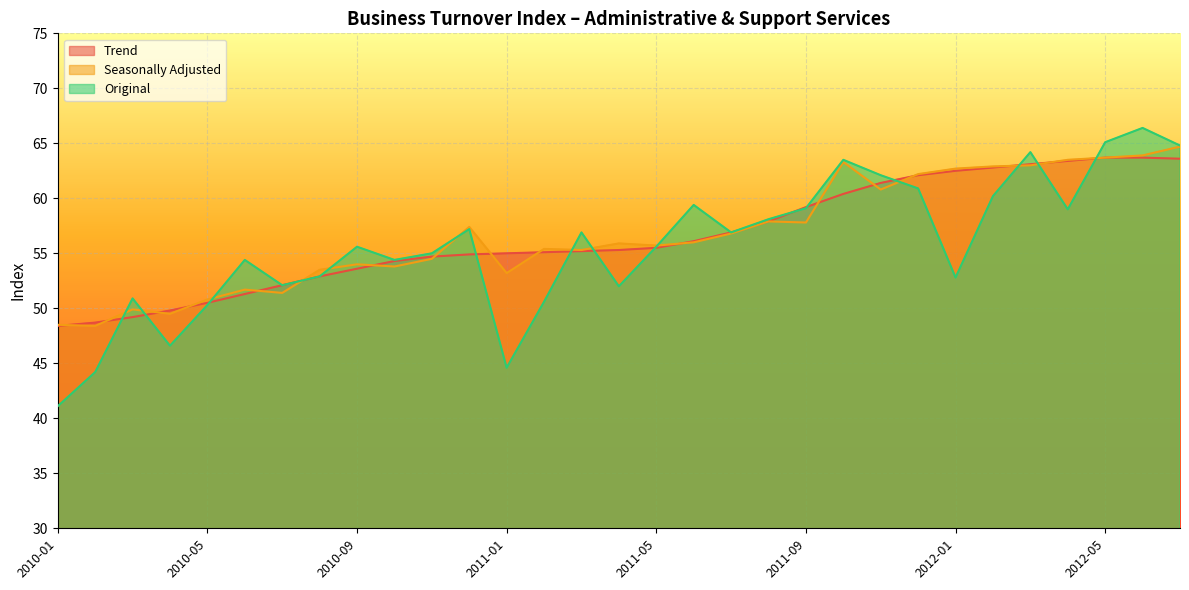

Which series ends up on top after the final intersection of Trend and Original?

Original